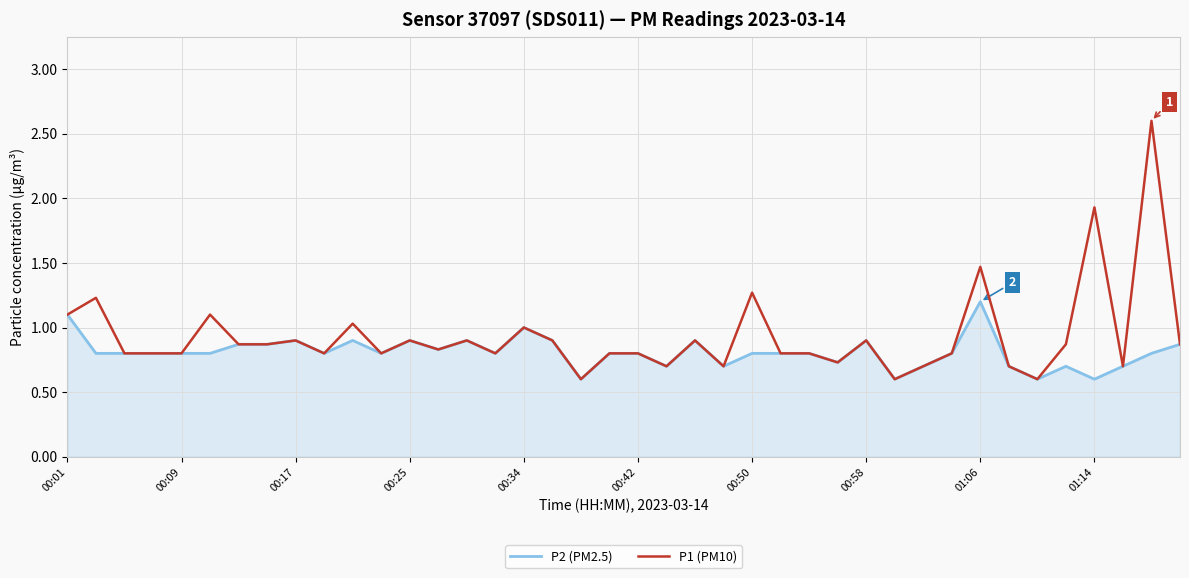

Rank the series by their maximum value, from lowest to highest.

P2 (PM2.5), P1 (PM10)